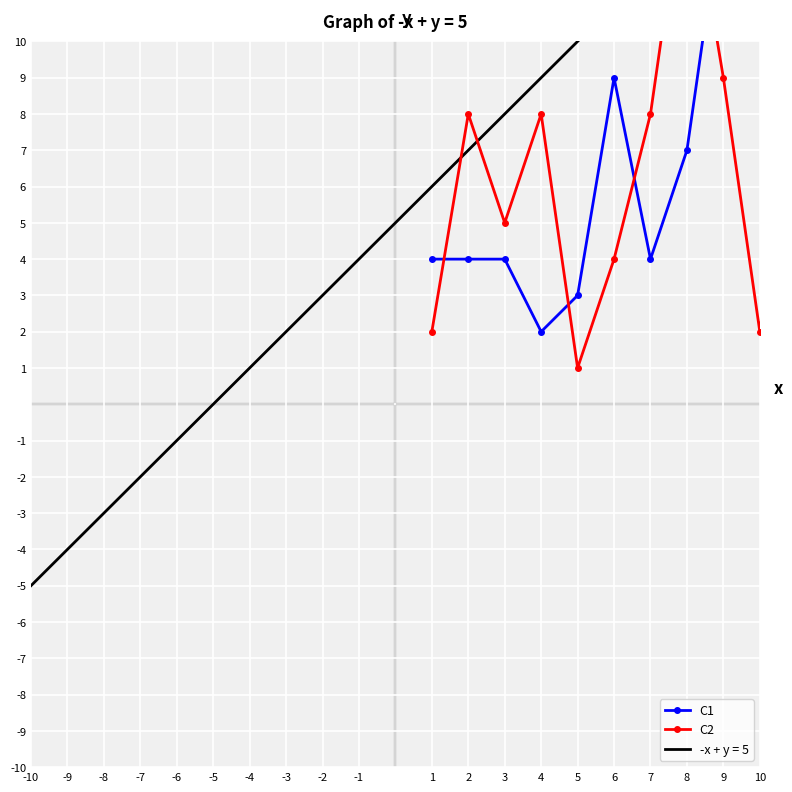

Which has a higher value, 9 or 3?

9